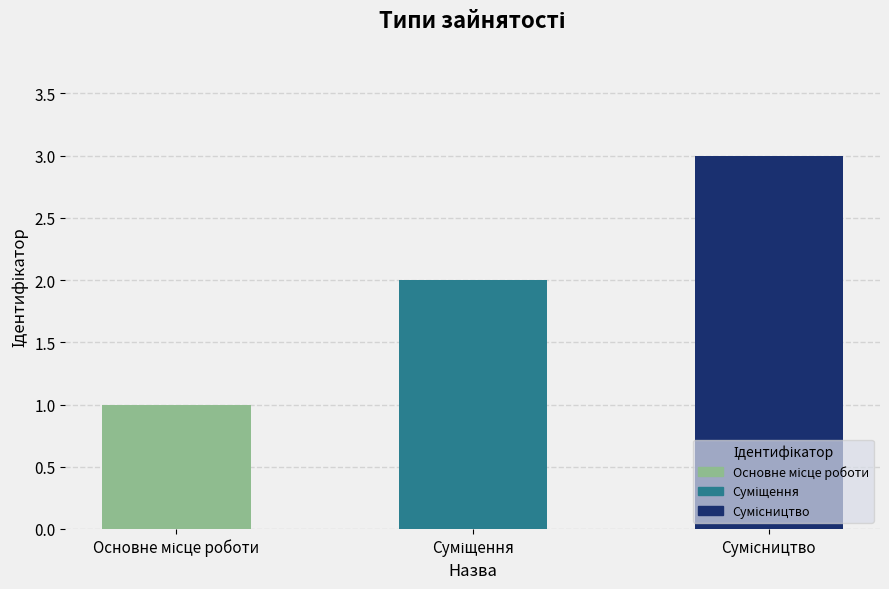

What is the maximum value shown in the chart?

3